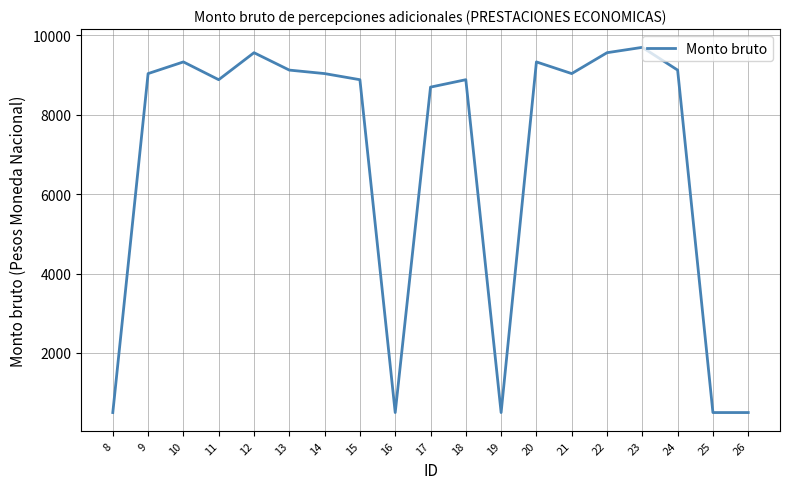

What is the minimum value shown in the chart?

500